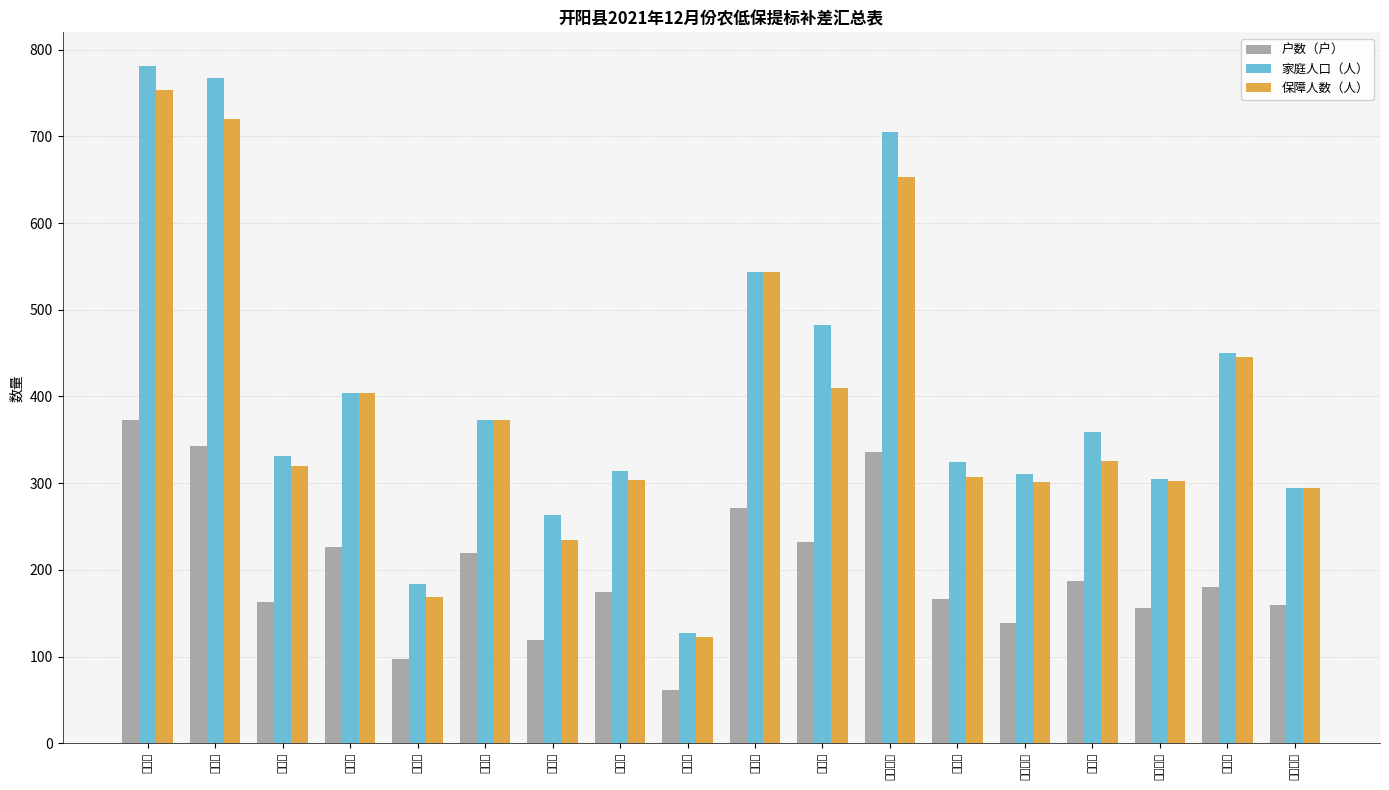

At which label does 保障人数（人） reach its minimum?

米坪乡